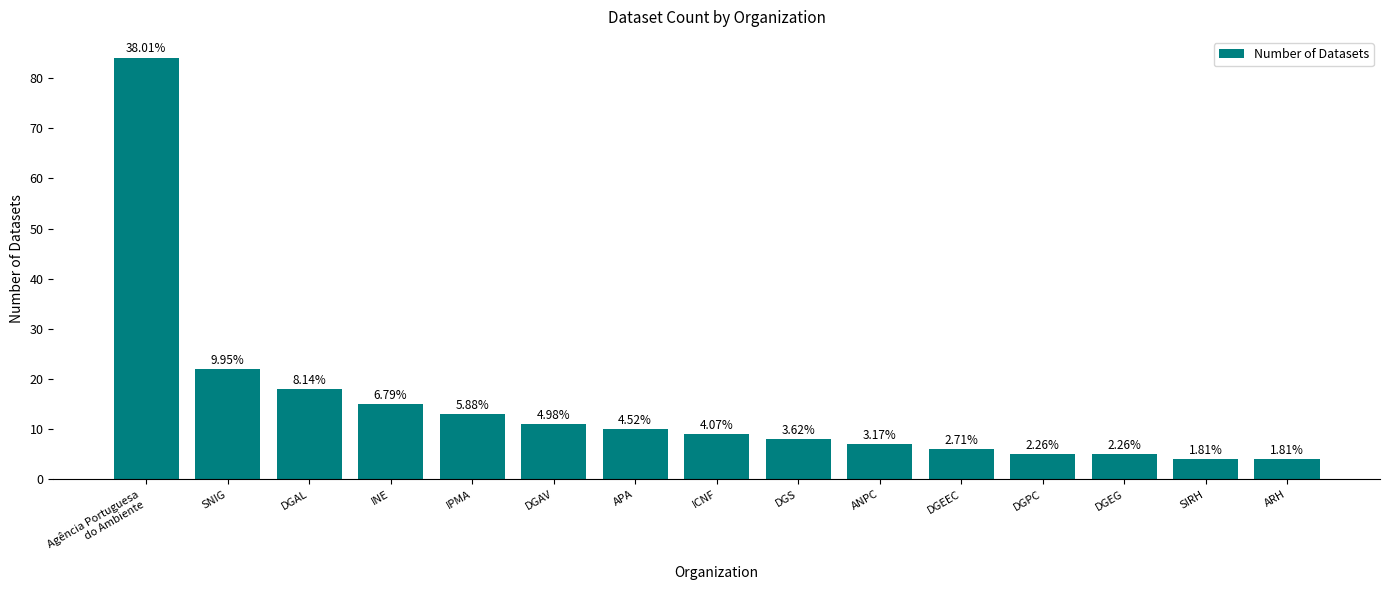

The value at Agência Portuguesa
do Ambiente is 110. True or false?

False